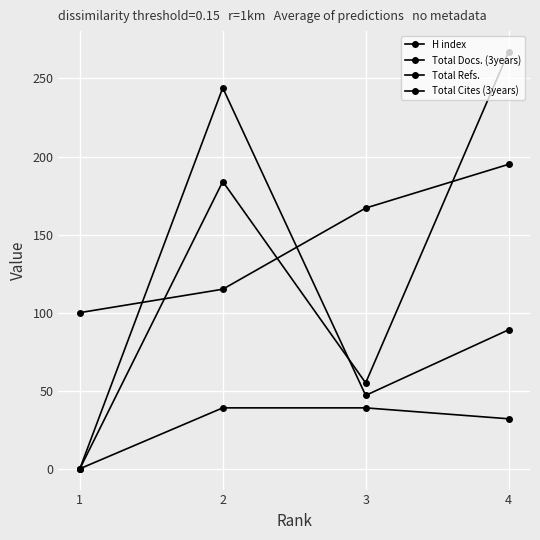

Does the chart have visible grid lines?

Yes